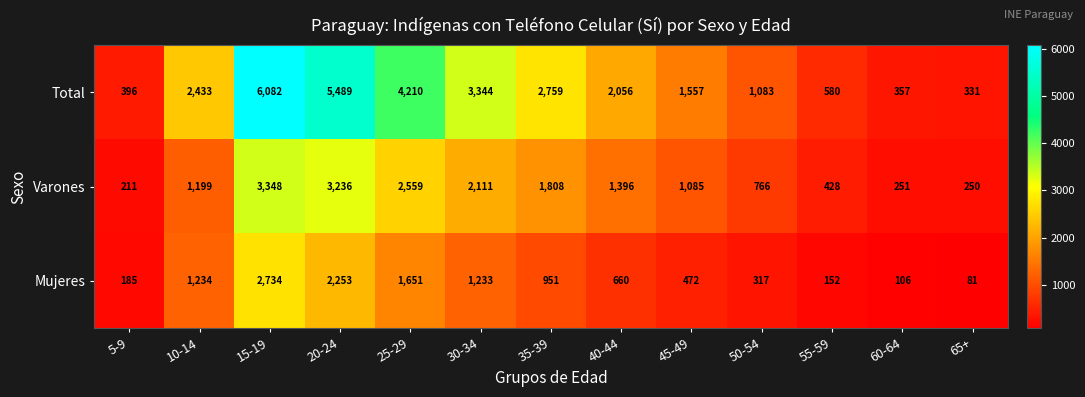

At 15-19, list the series in order from smallest to largest.

Mujeres, Varones, Total